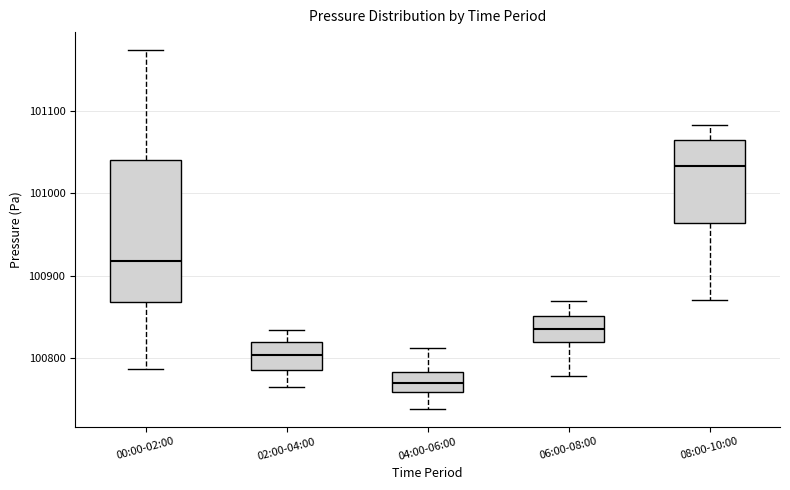

Where does the lower whisker of the box for 06:00-08:00 end on the y-axis? The values are not printed on the chart, so give them approximately, as read against the axis.

100780